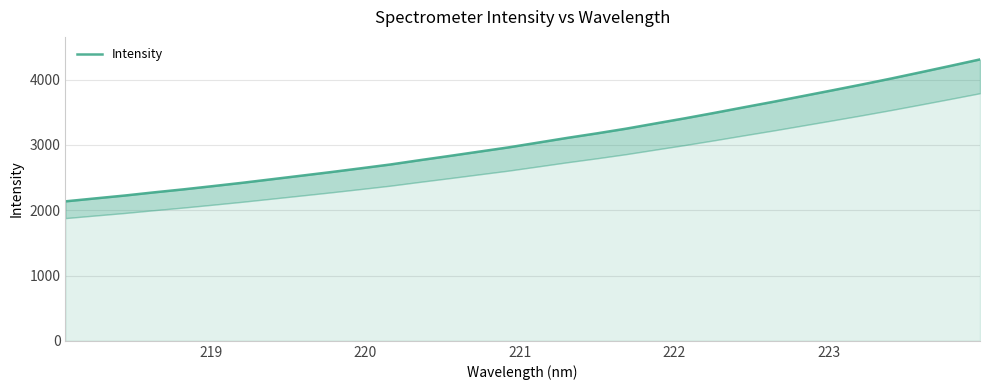

The chart shows a value of 4434.9 at 13. True or false?

False